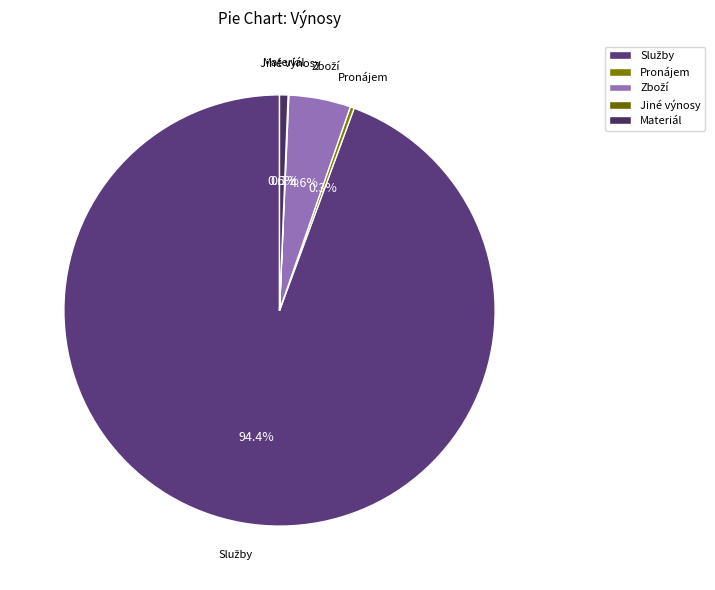

Is there a majority slice in this chart?

Yes